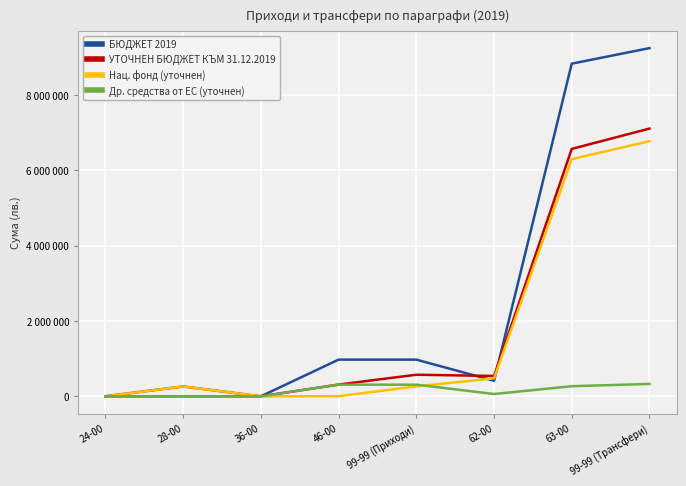

What position from the left is 62-00?

6